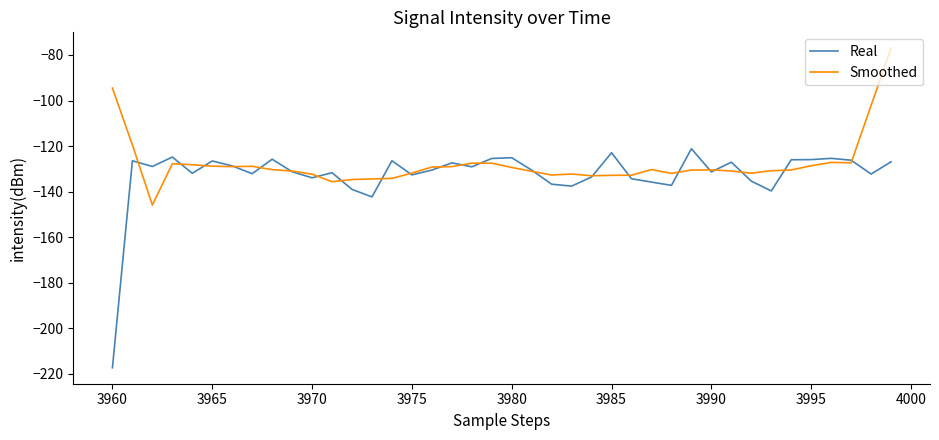

What is the maximum value for Real?

-121.2